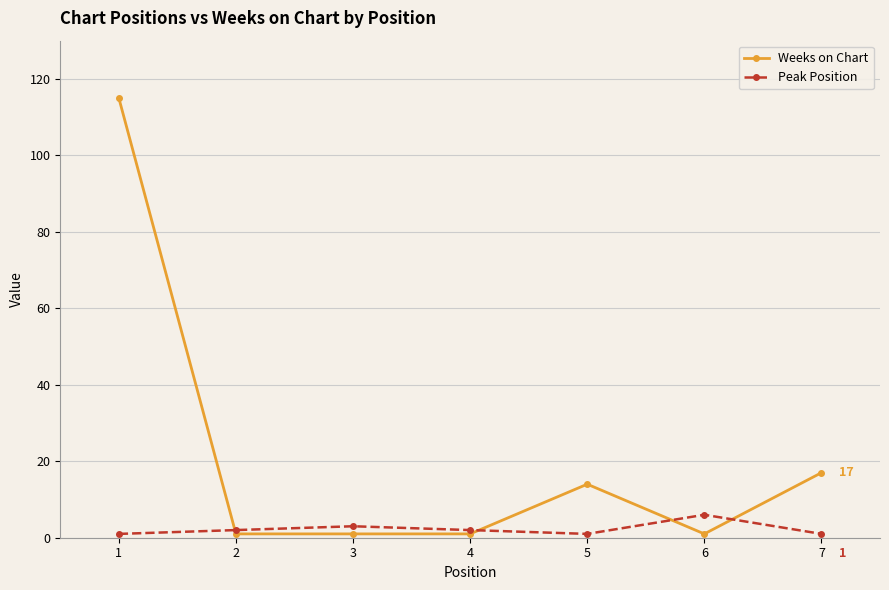

Which series has the widest spread of values?

Weeks on Chart